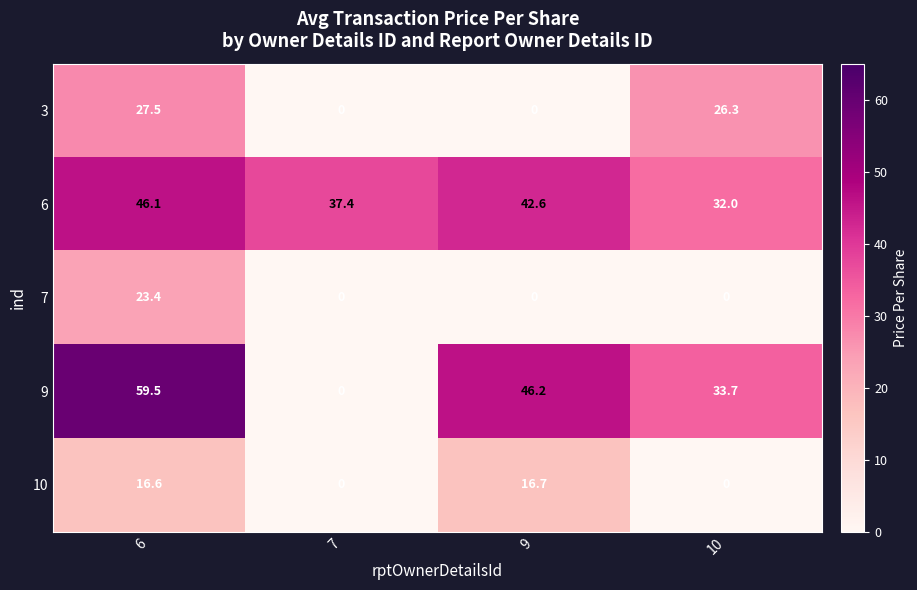

What is the average value of the 6 series?

39.5